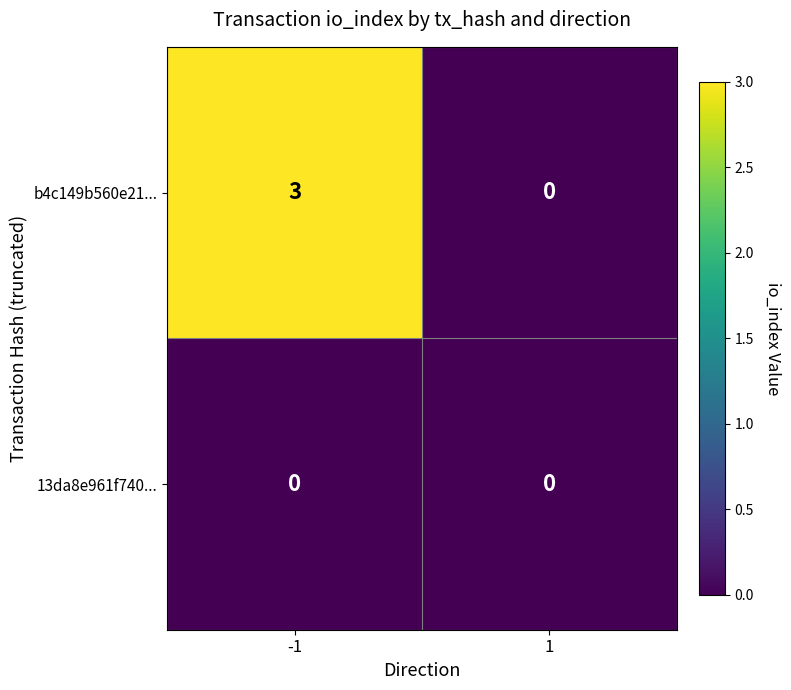

True or false: b4c149b560e21... has a value of 3 at -1.

True